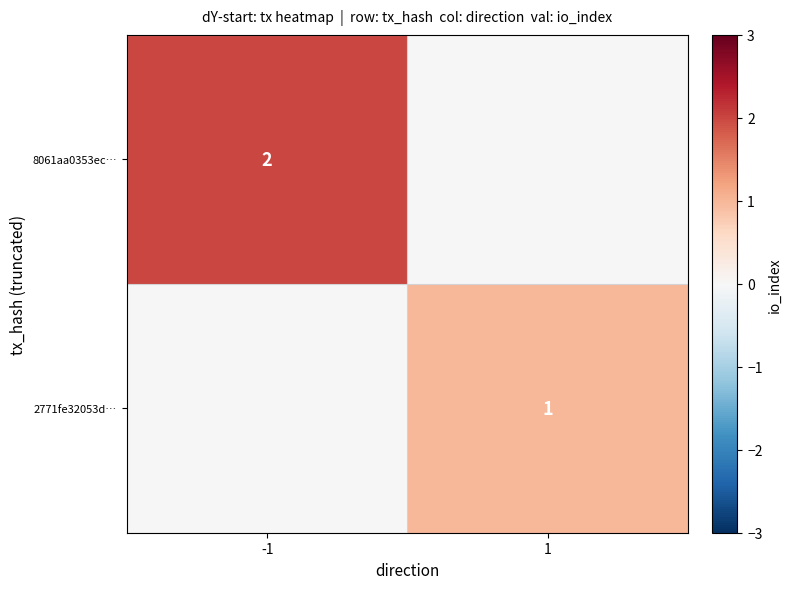

Is the value of 8061aa0353ec… at -1 greater than the value of 2771fe32053d… at 1?

Yes